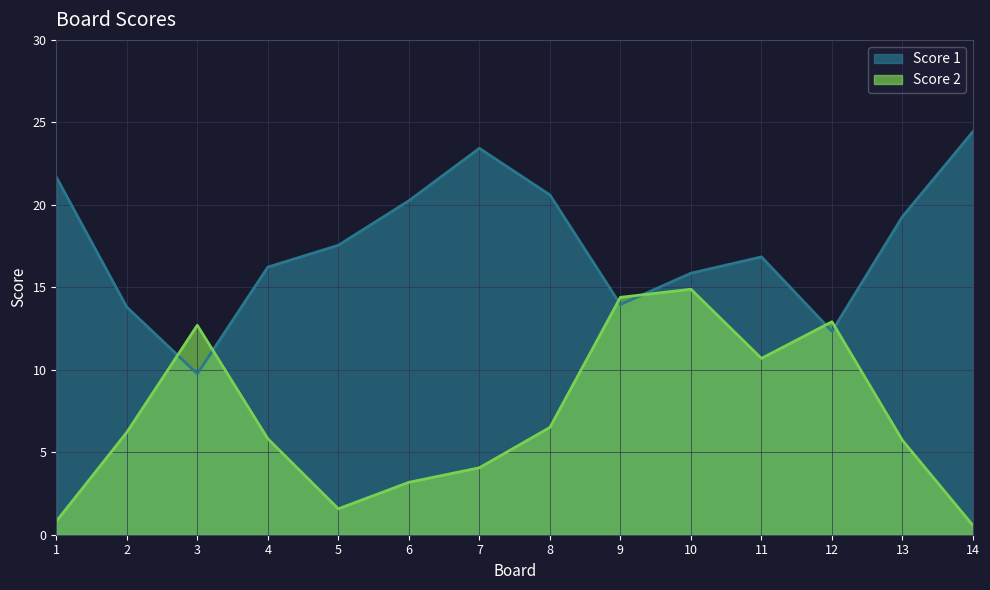

Which category has the highest value across all series?

14